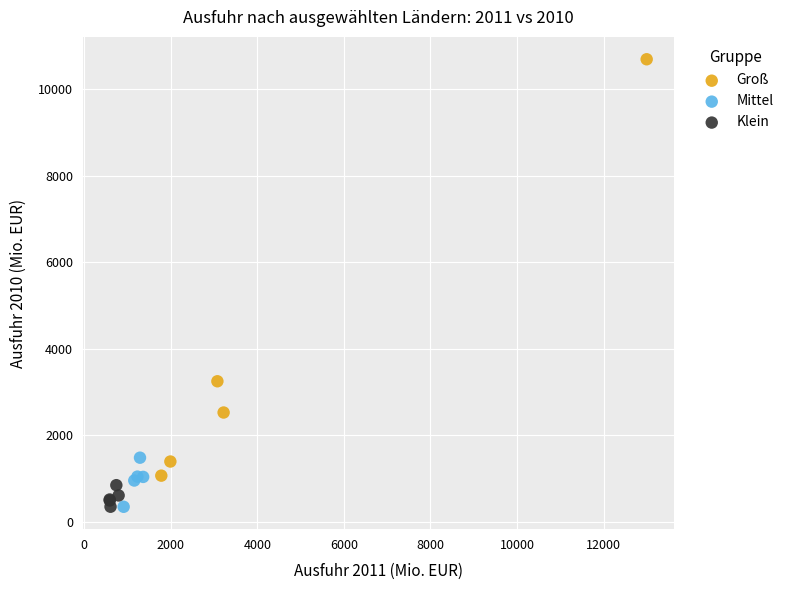

Which series contains the highest Y value?

Groß